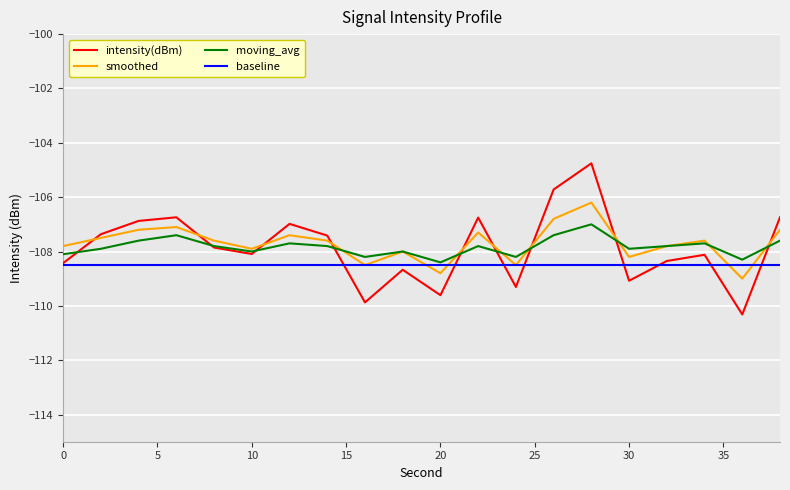

List the series in order of their peak value, highest first.

intensity(dBm), smoothed, moving_avg, baseline